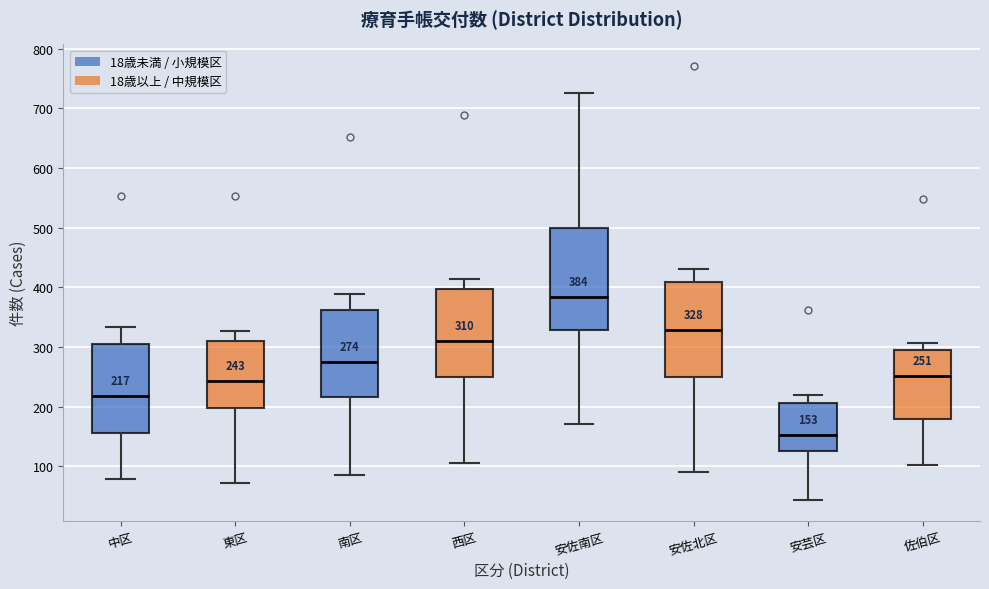

Comparing the boxes themselves (not the whiskers), which one is the tallest?

安佐南区